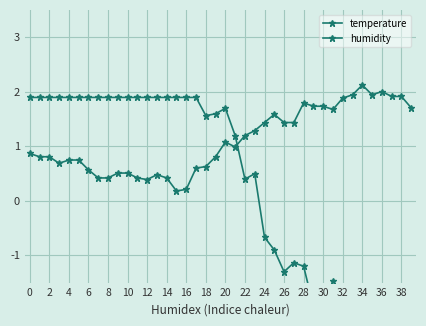

Is the value of humidity at 23 greater than the value of temperature at 24?

Yes